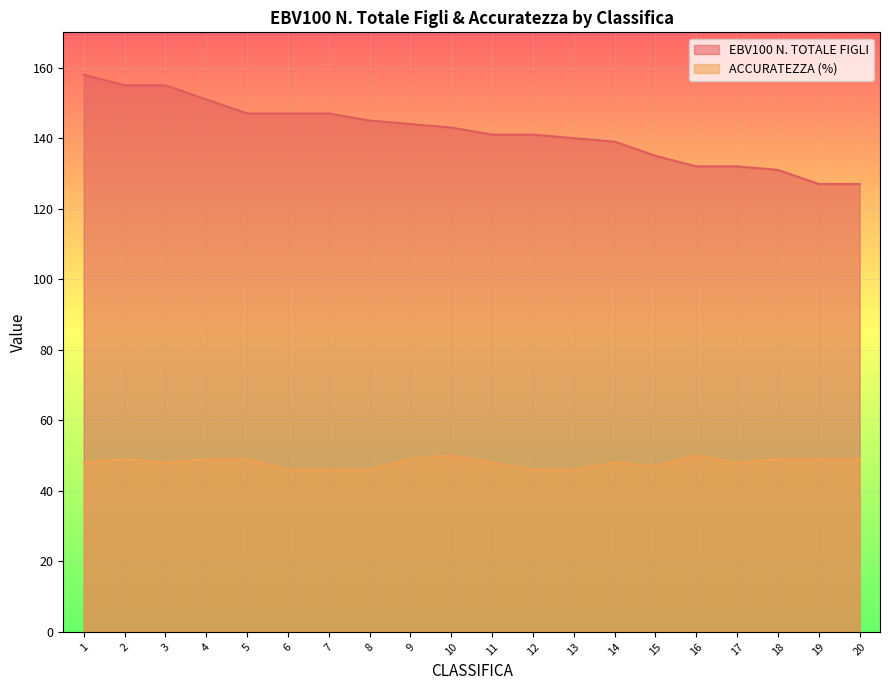

What is the average value of the ACCURATEZZA (%) series?

48